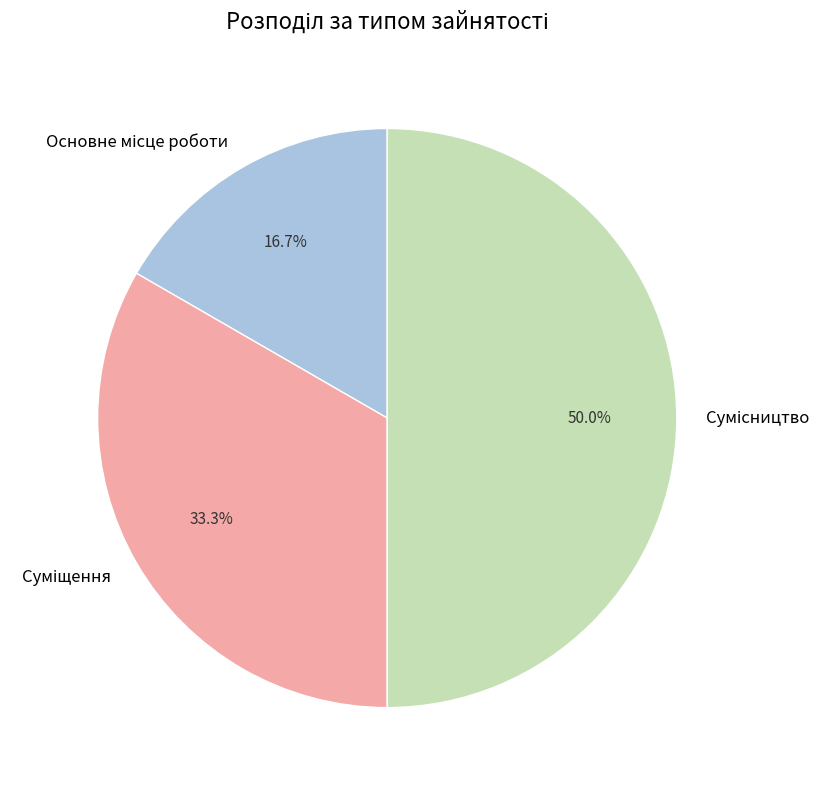

How many slices are in this pie chart?

3